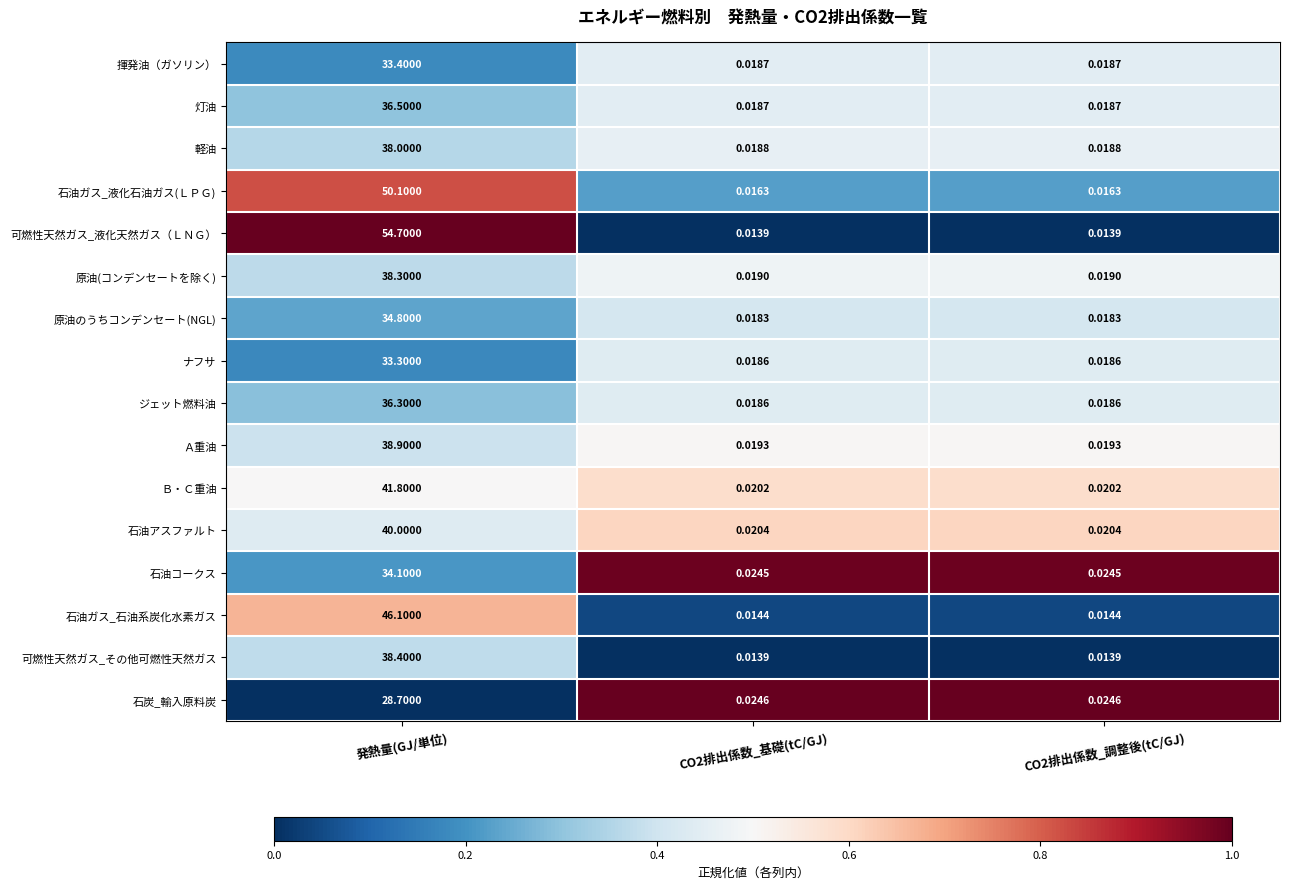

How many series are shown in this chart?

16